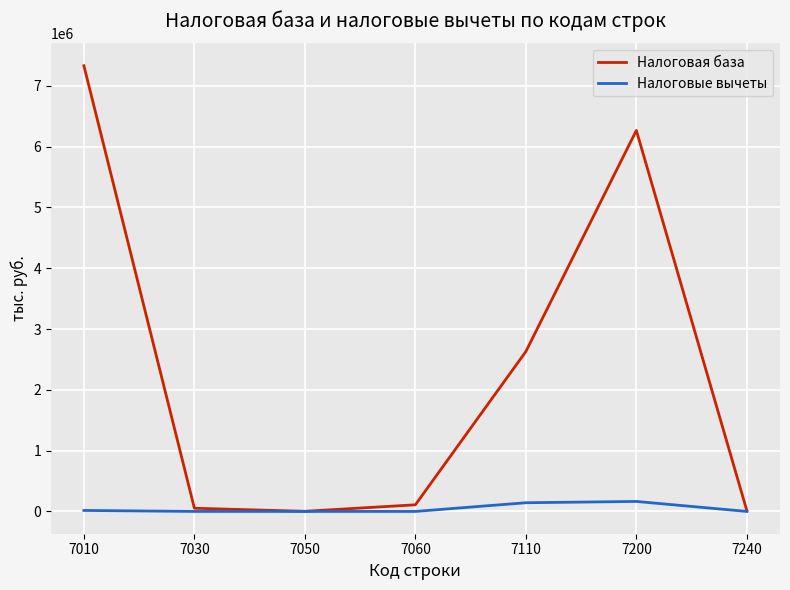

At how many categories does at least one series exceed 528935?

3